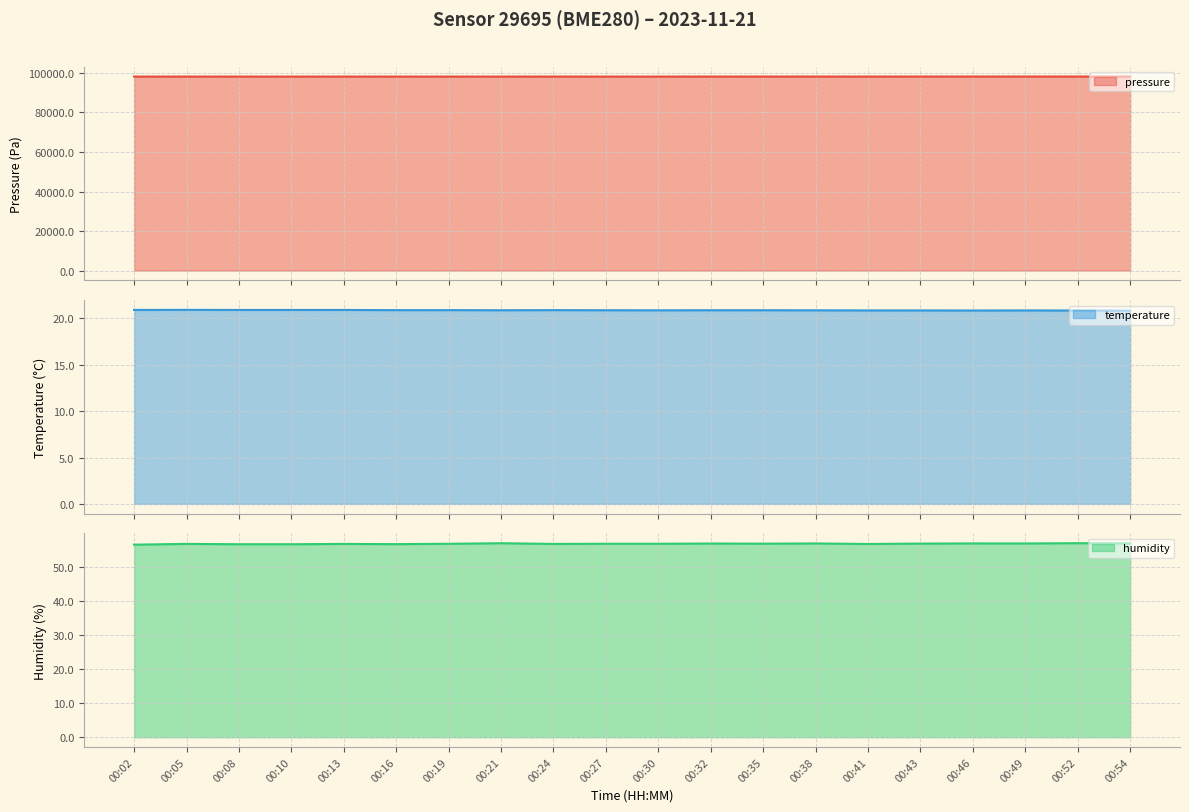

At which category is the sum across all series the highest?

00:52